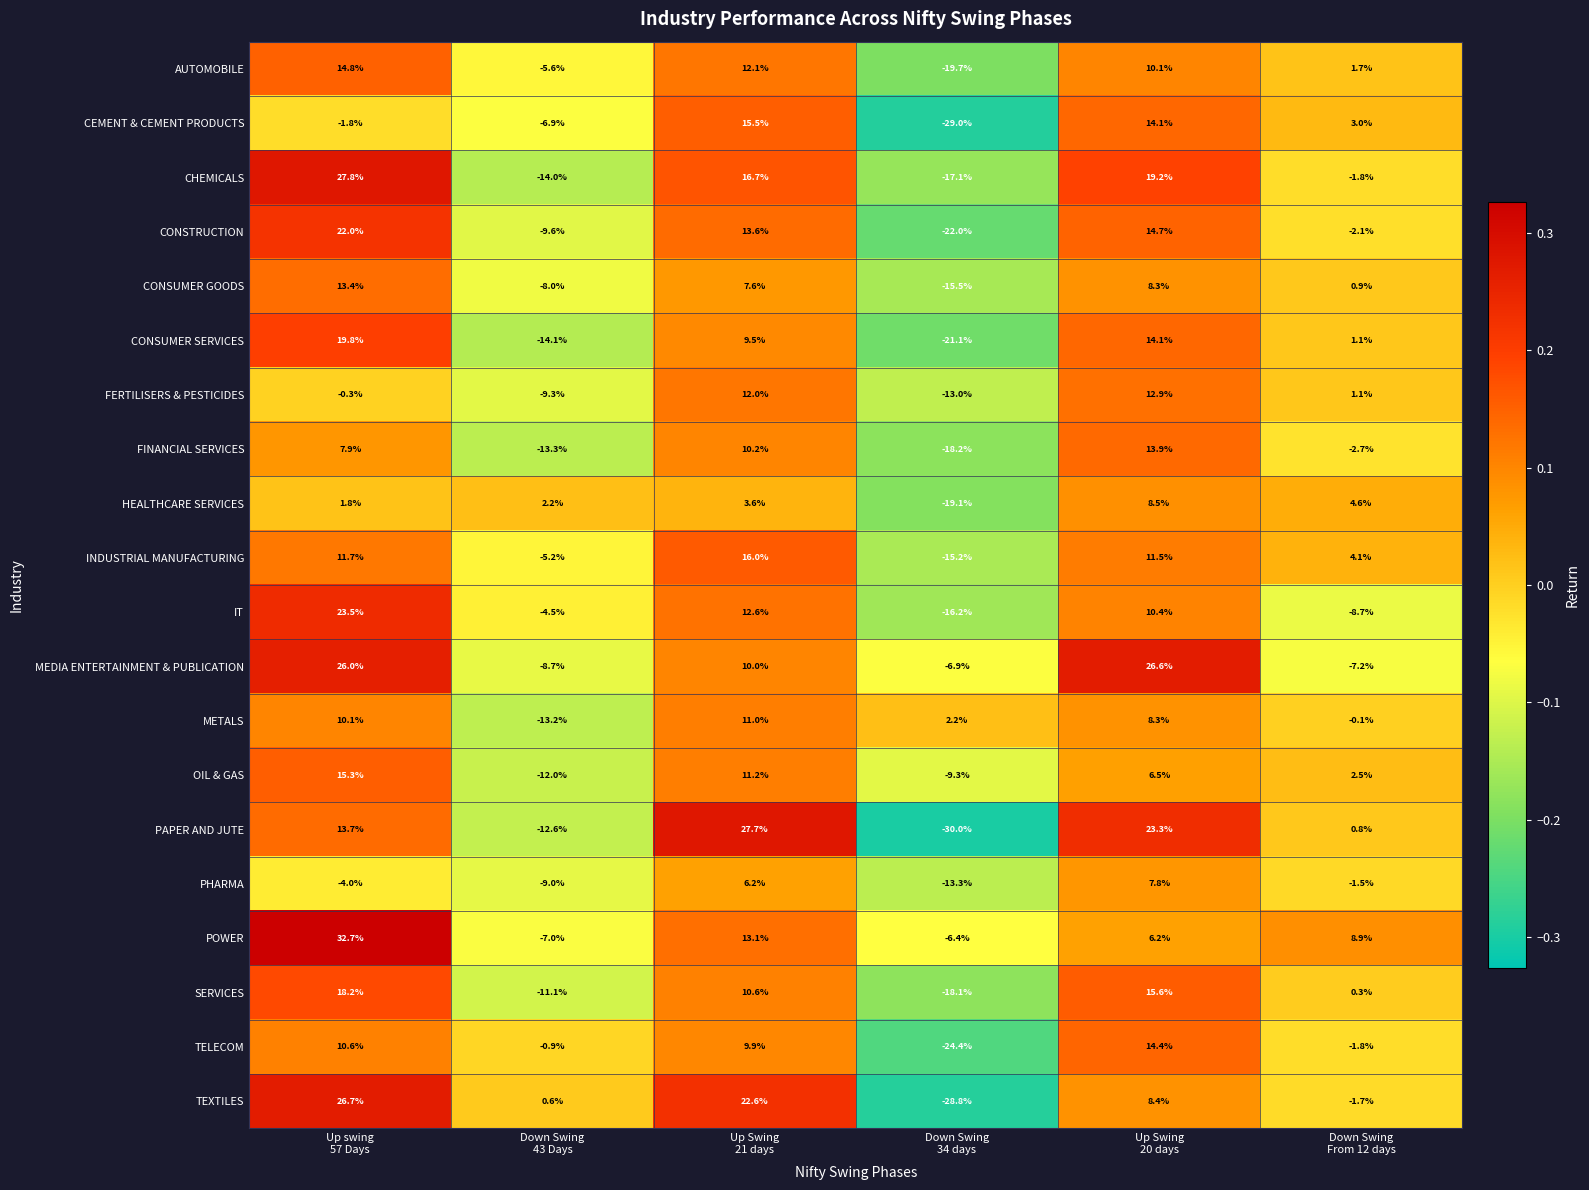

Count the number of categories in the chart.

6